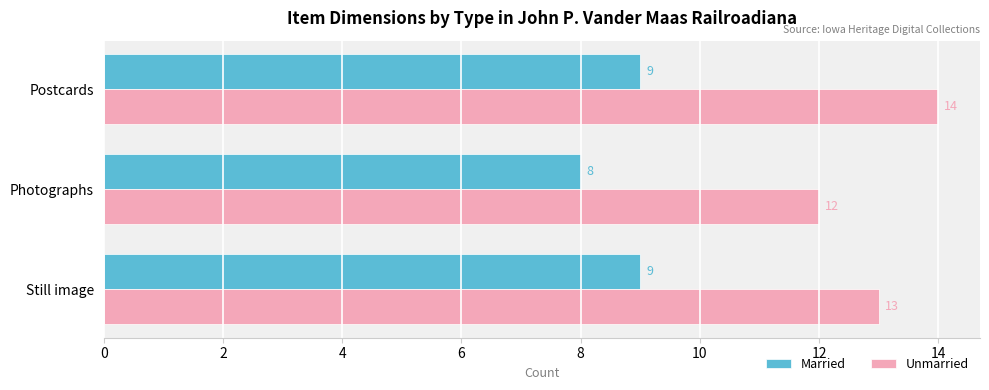

At which category does the chart reach its peak across all series?

Postcards